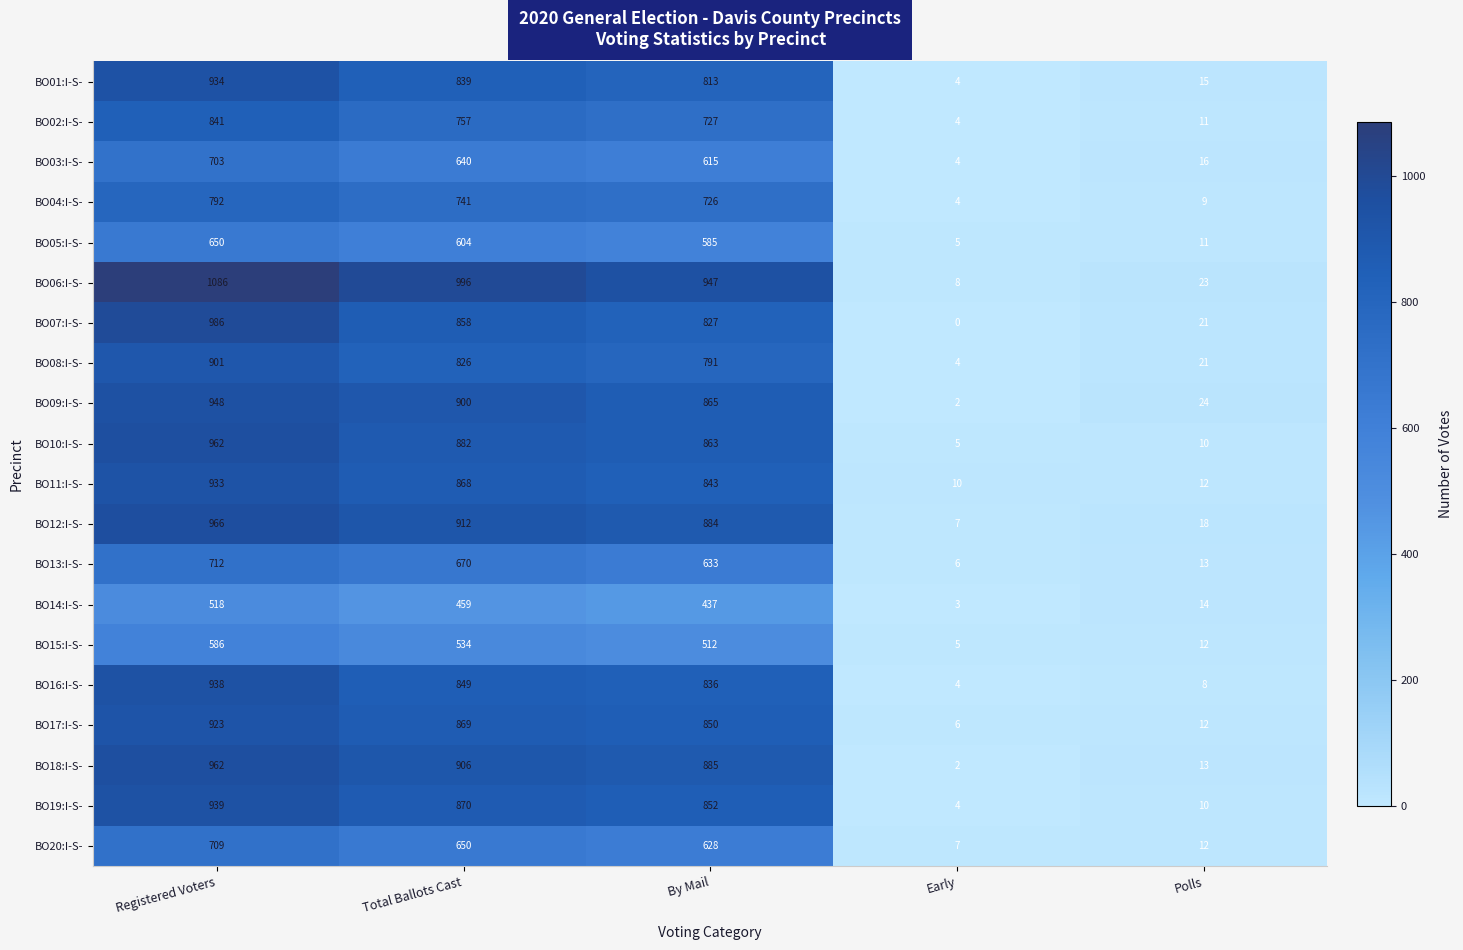

List the labels in order of BO15:I-S- value, smallest first.

Early, Polls, By Mail, Total Ballots Cast, Registered Voters